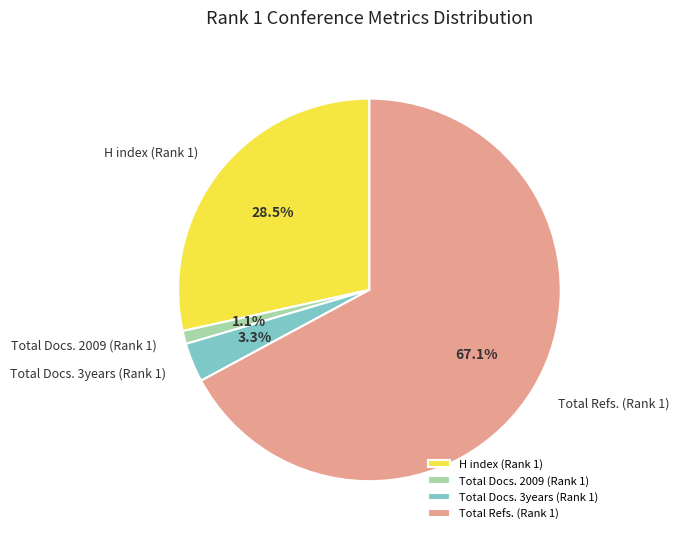

Rank the categories by value from lowest to highest.

Total Docs. 2009 (Rank 1), Total Docs. 3years (Rank 1), H index (Rank 1), Total Refs. (Rank 1)